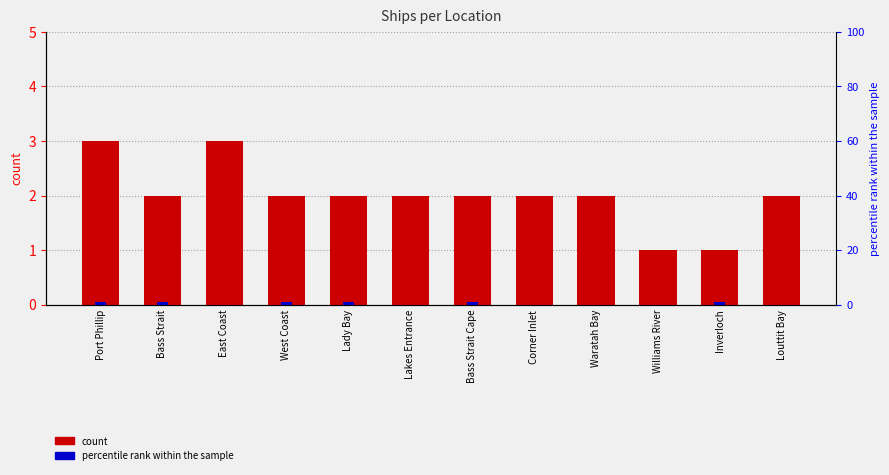

How many bars are there in total?

24